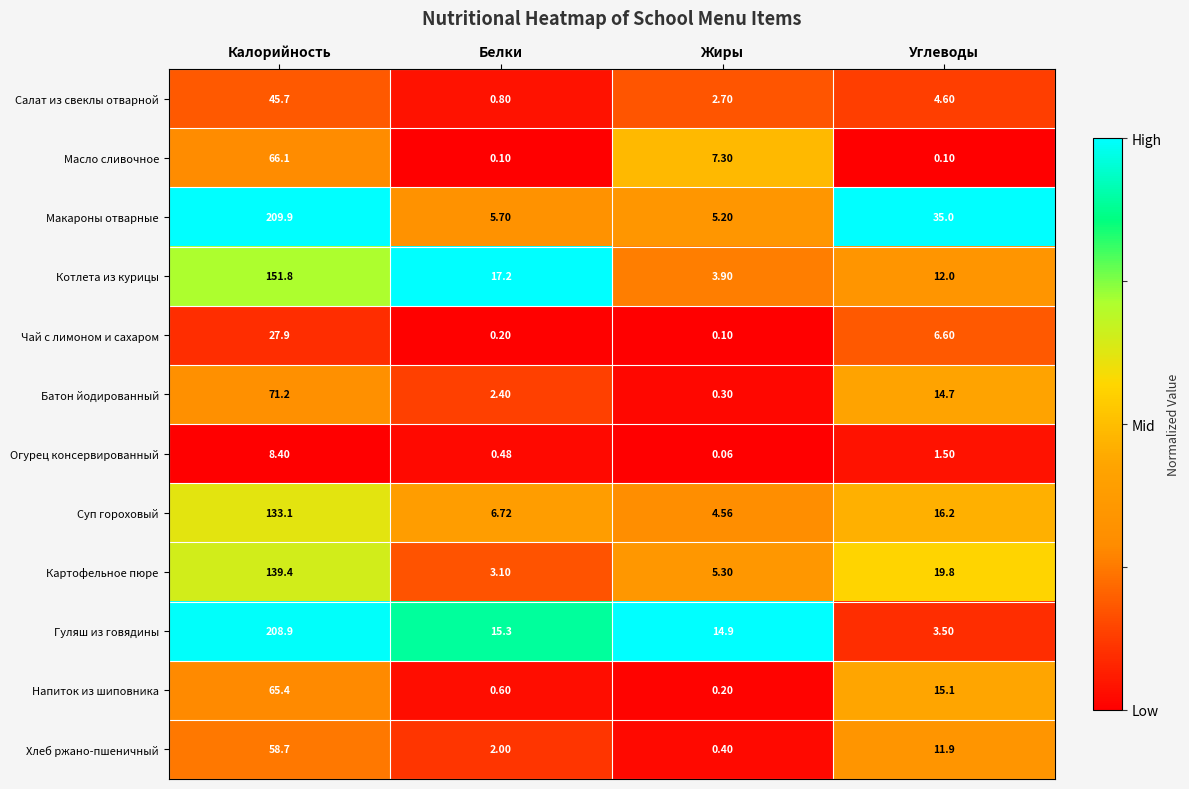

Which series has the largest total across all categories?

Макароны отварные